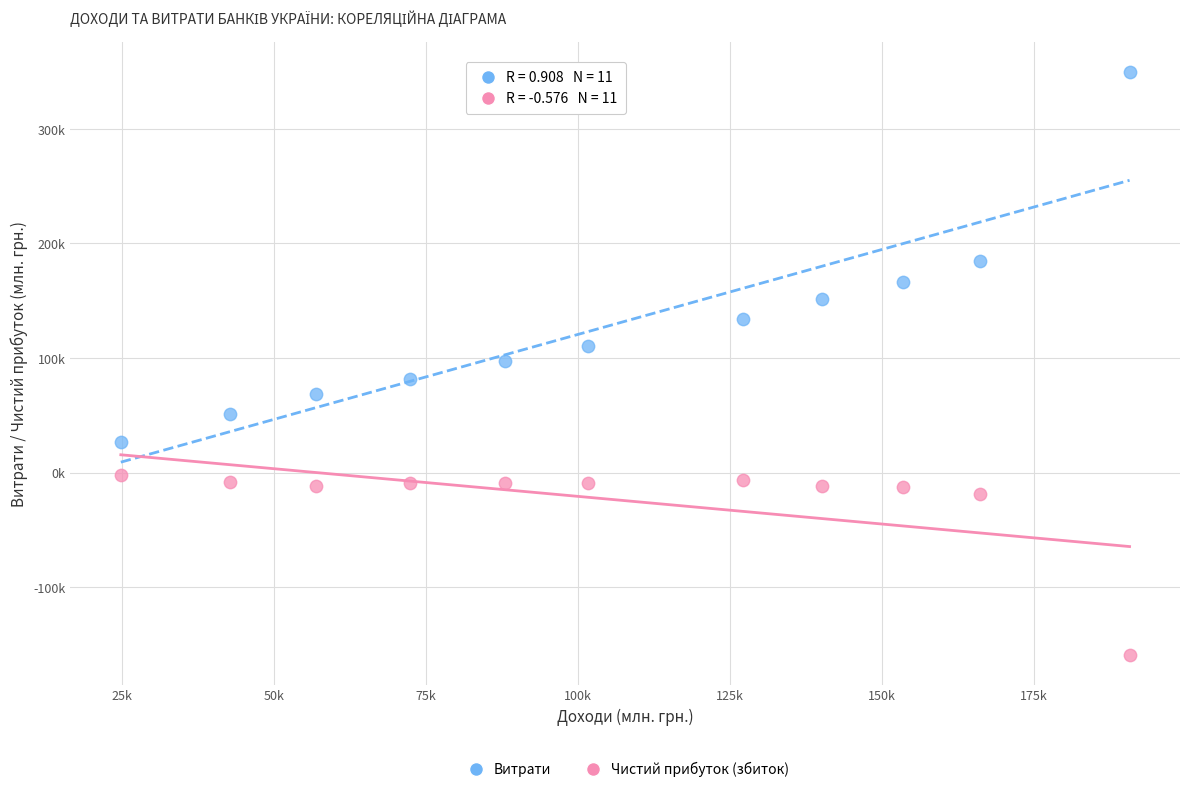

What are all the series names shown in the legend?

Витрати, Чистий прибуток (збиток)